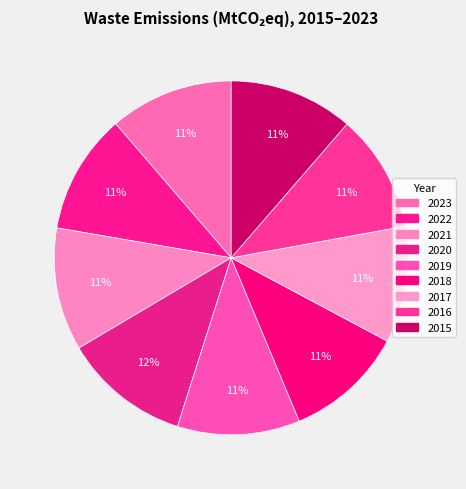

The 2022 slice represents 11% of the pie. True or false?

True